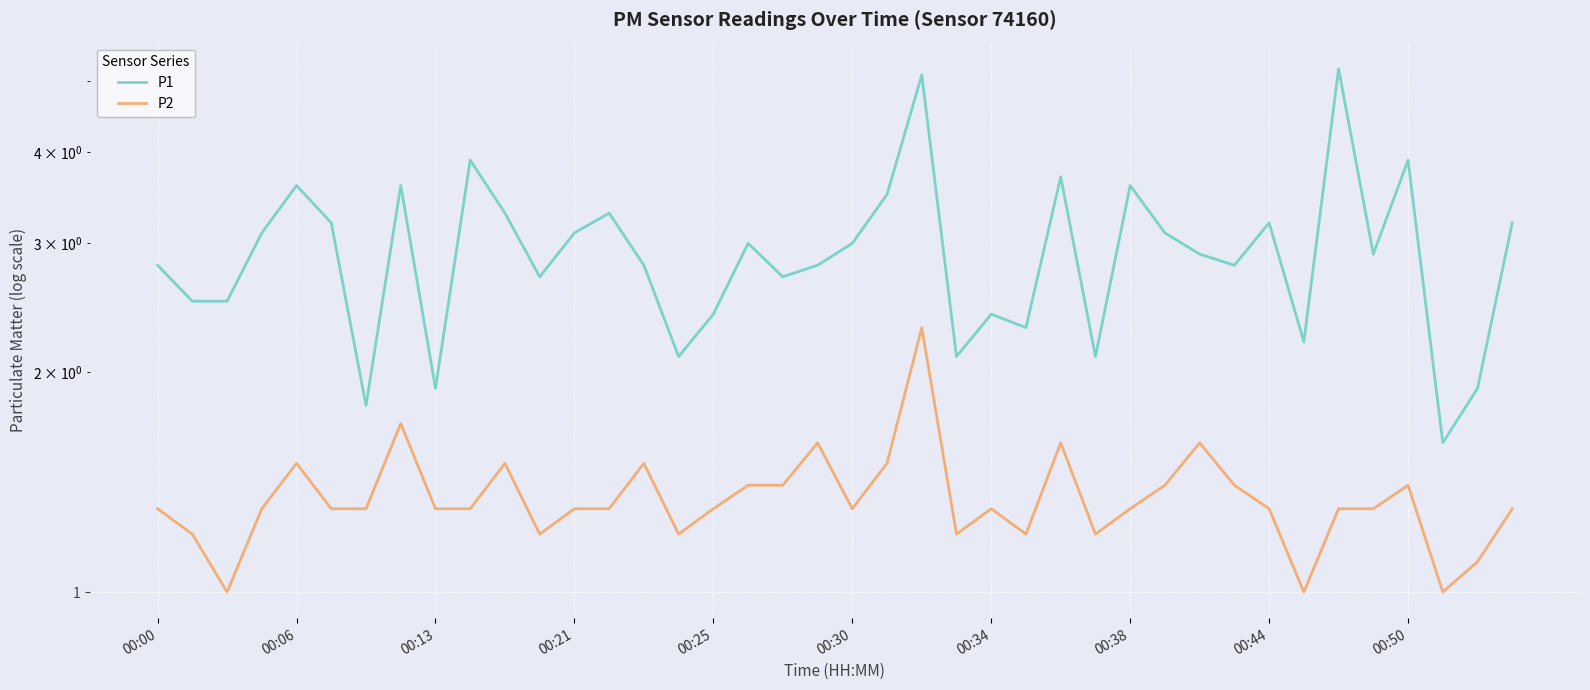

How many distinct data groups are displayed?

2